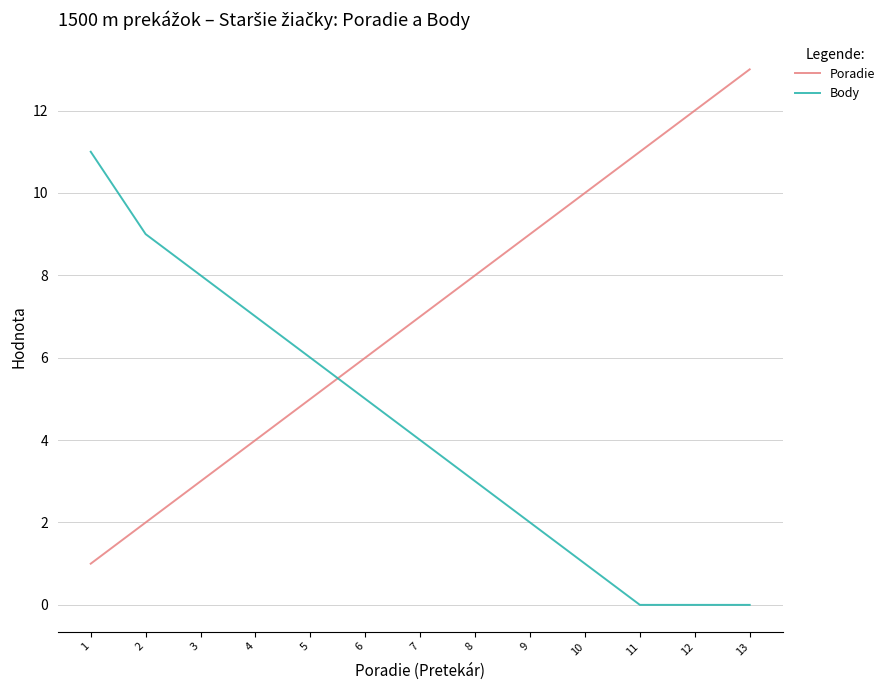

Which series ends up on top after the final intersection of Body and Poradie?

Poradie